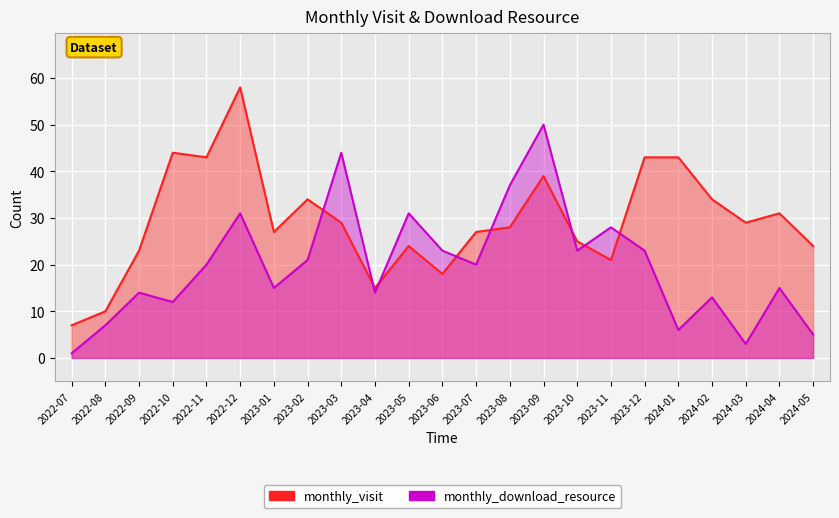

Is it true that monthly_download_resource equals 69 at 2023-09?

False